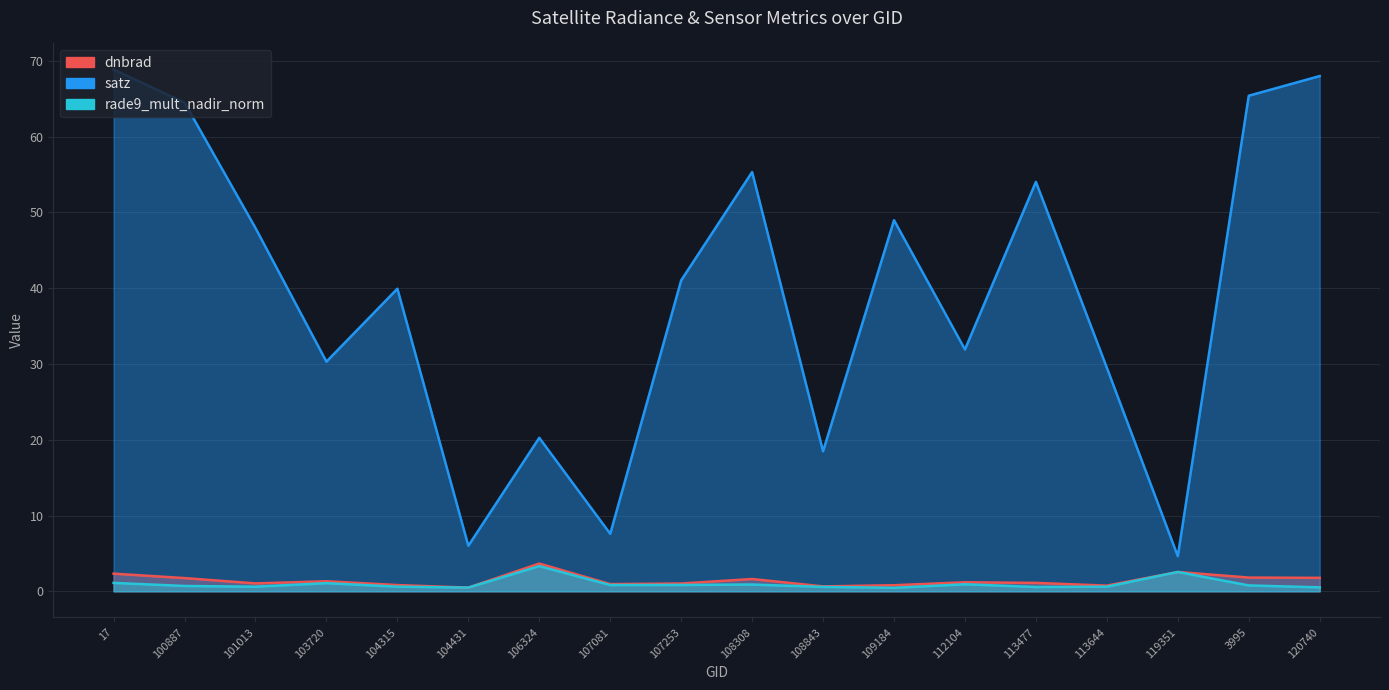

Rank the series at 108843 from lowest to highest value.

rade9_mult_nadir_norm, dnbrad, satz